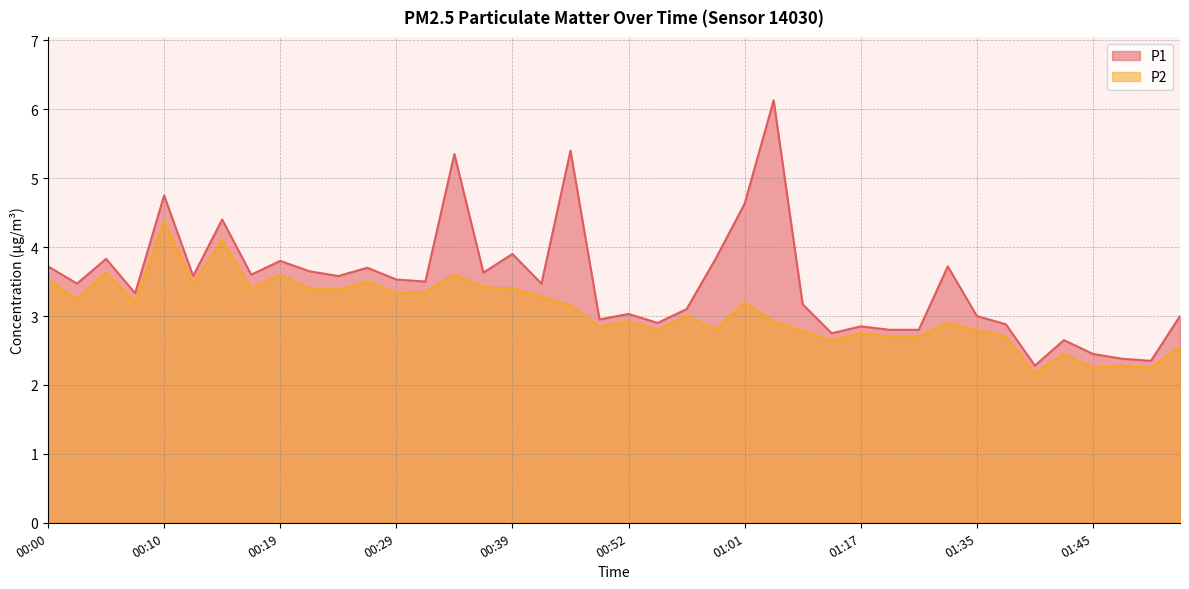

What is the average value of the P1 series?

3.5